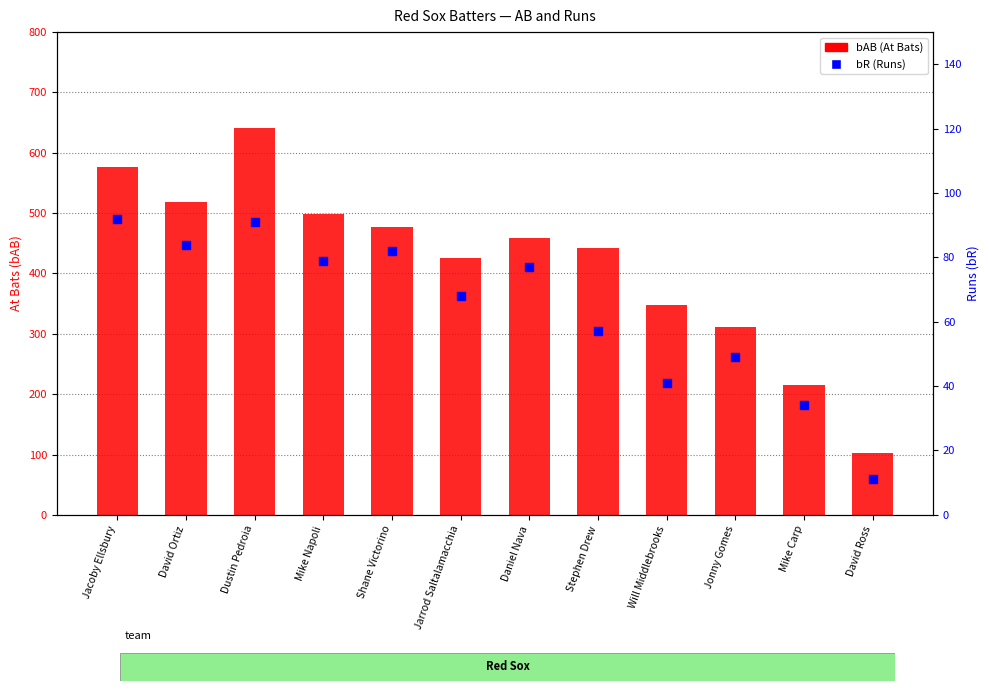

Which series has the largest total across all categories?

bAB